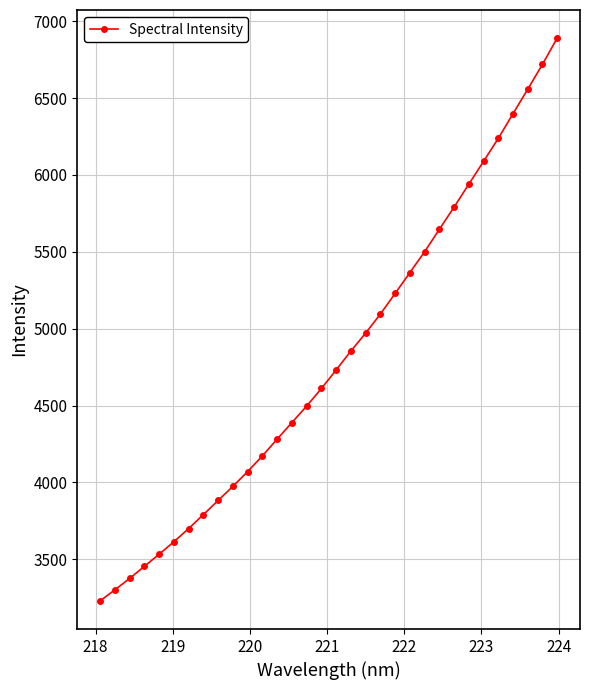

What is the minimum value shown in the chart?

3229.7